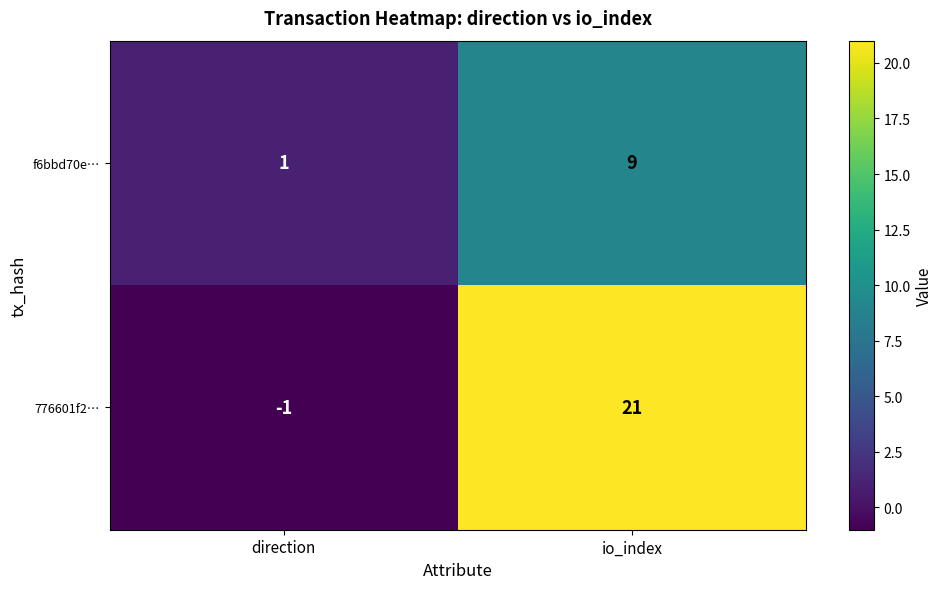

True or false: 776601f2… has a value of 32 at io_index.

False